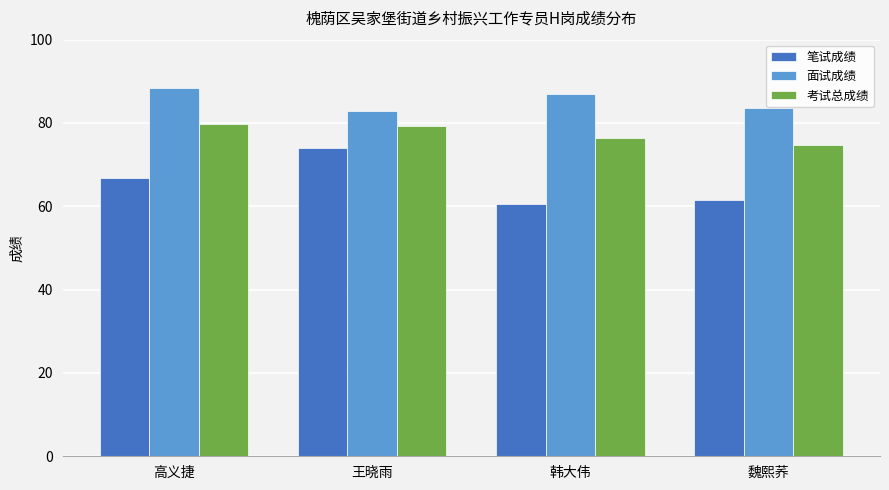

Which series changed the most between 王晓雨 and 魏熙荞?

笔试成绩